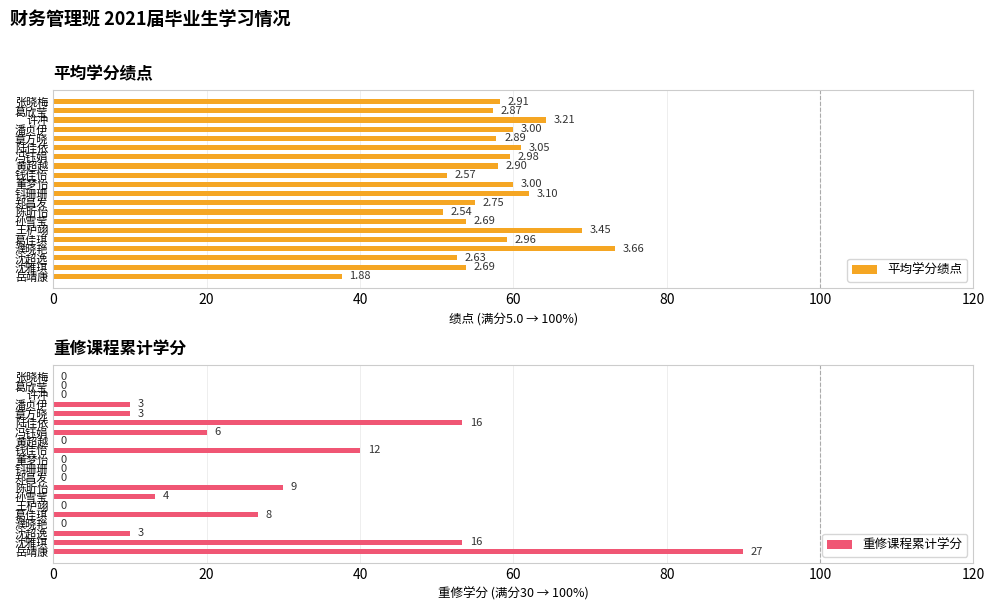

What is the total value across all series at 8?

55.0